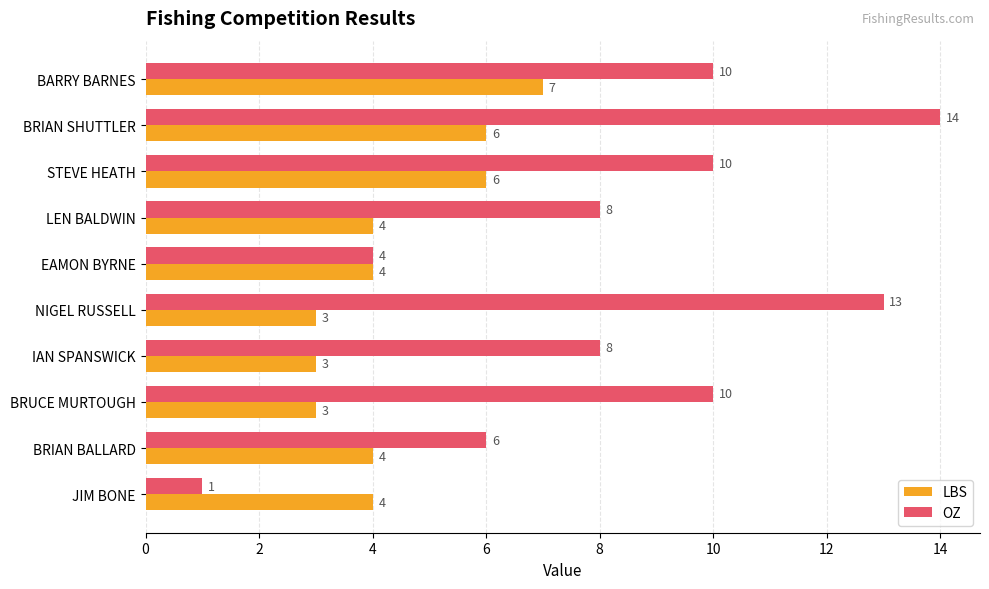

True or false: LBS has a value of 4 at BRIAN BALLARD.

True